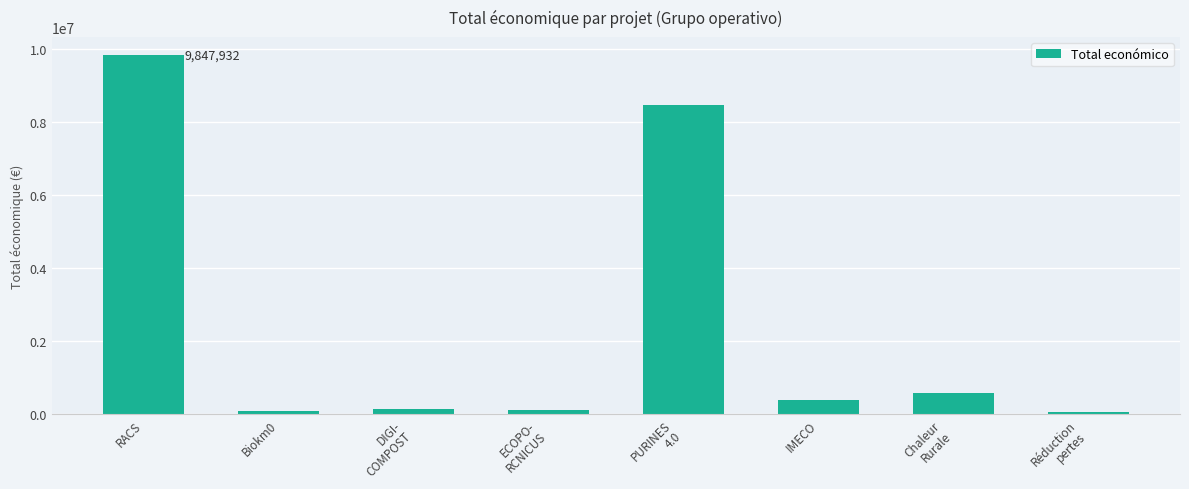

What is the difference between the values at DIGI-
COMPOST and RACS?

9697932